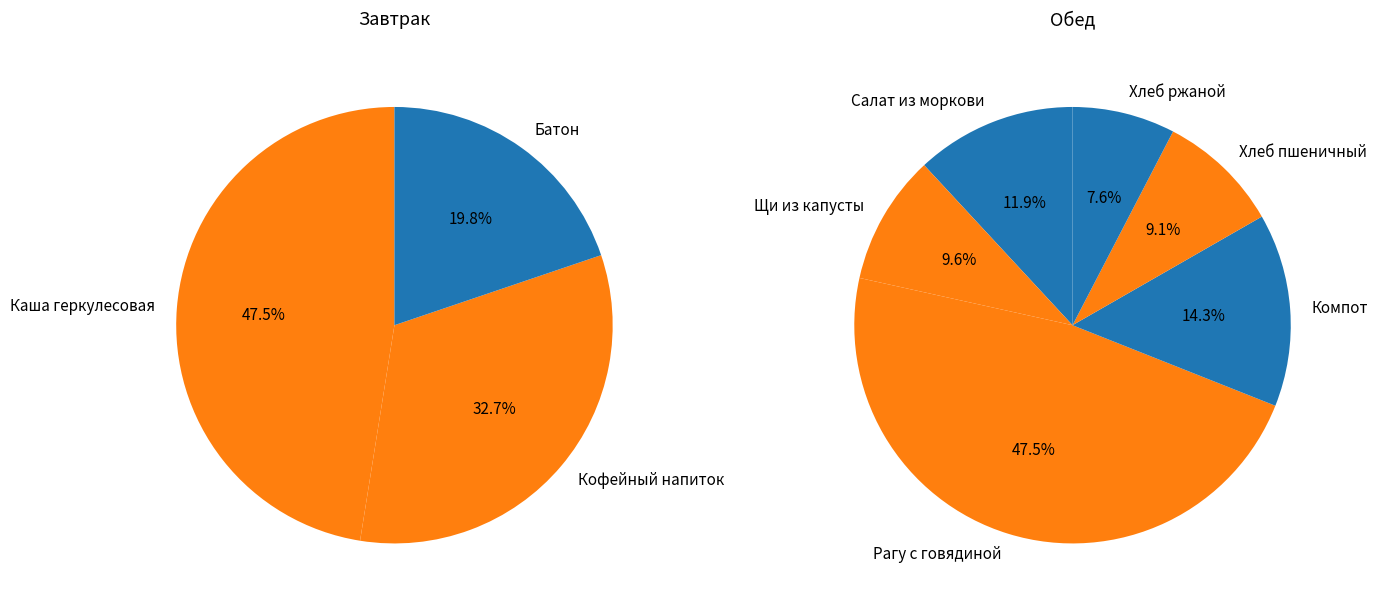

Does Хлеб ржаной represent more than half of the total?

No